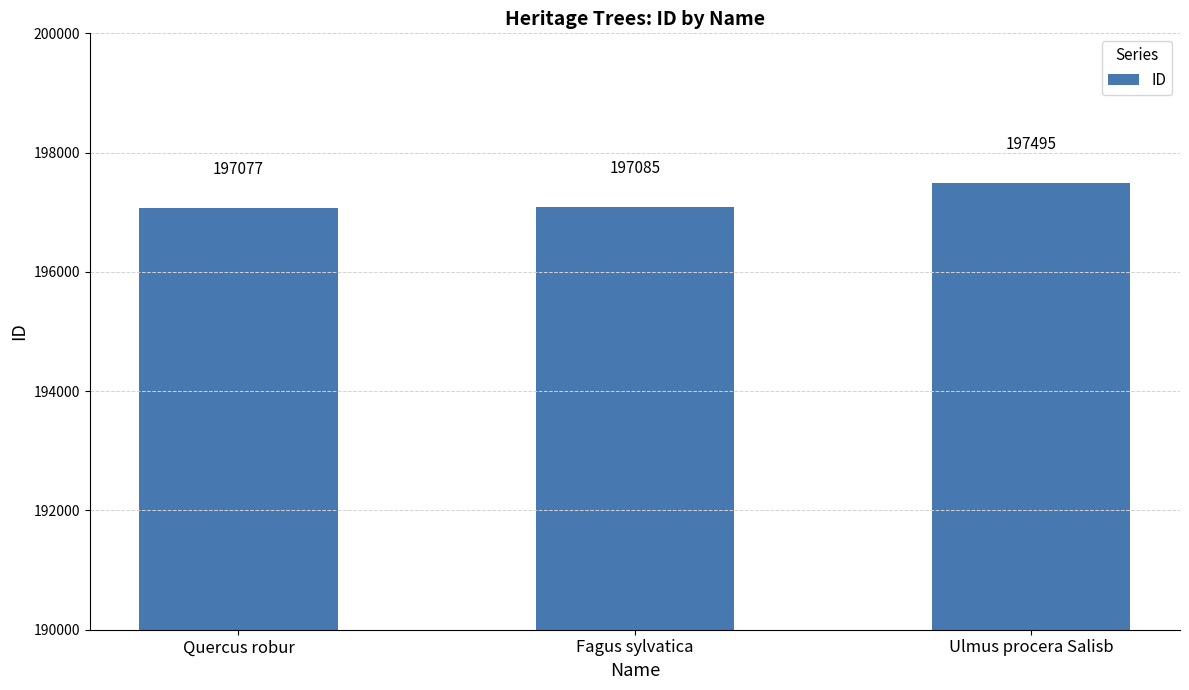

The chart shows a value of 281582 at Fagus sylvatica. True or false?

False